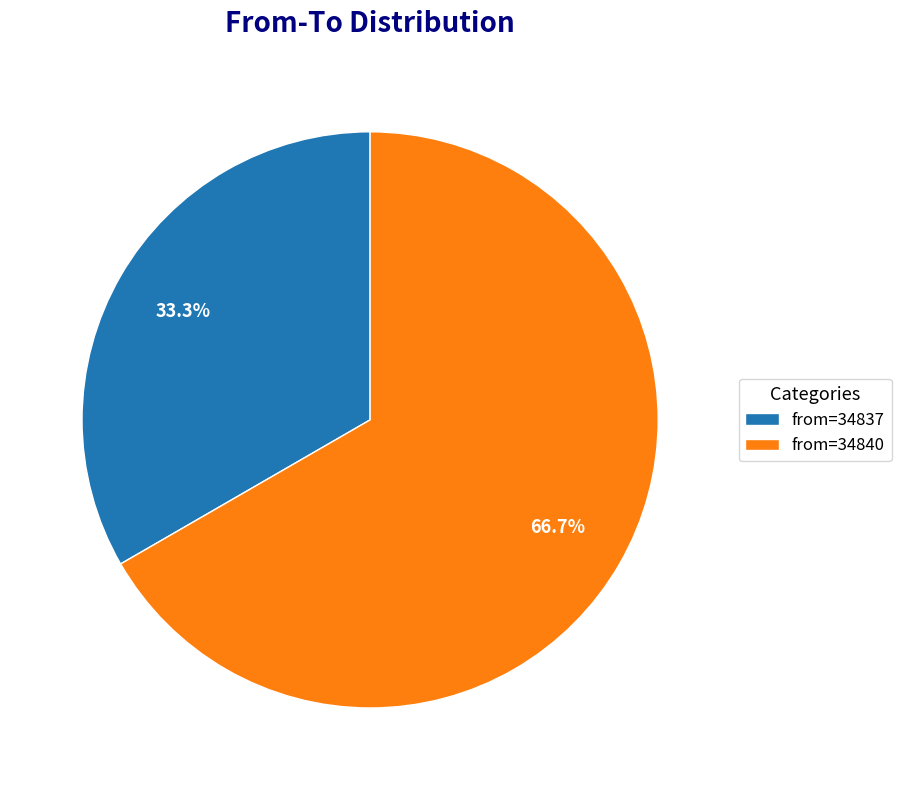

Combined, do from=34840 and from=34837 account for over 50%?

Yes